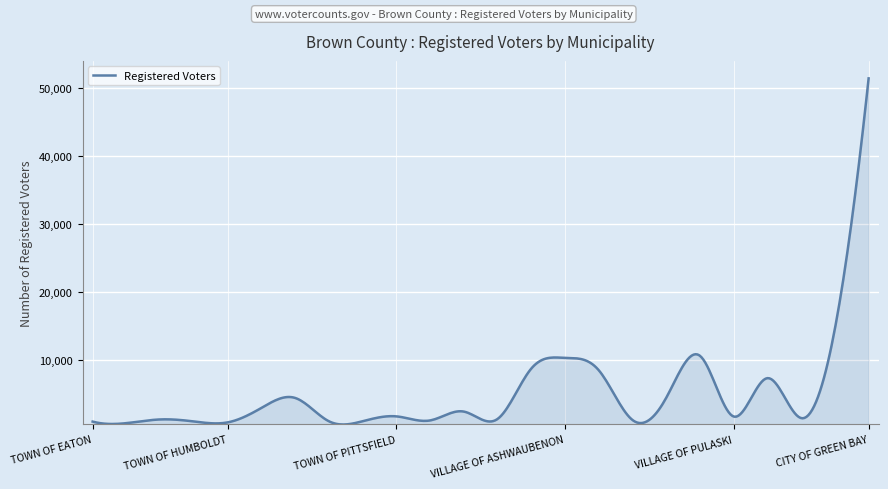

What is the maximum value shown in the chart?

51359.0